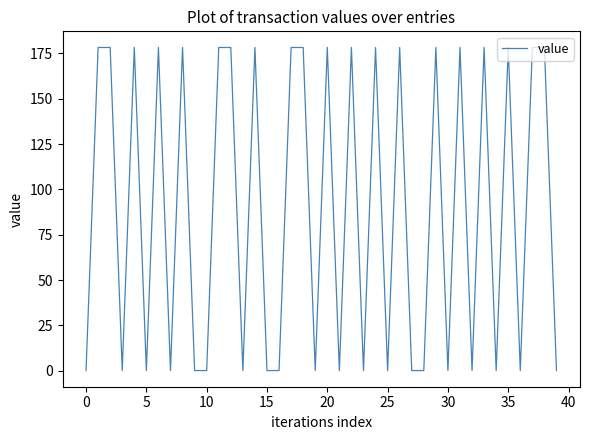

What is the sum of all values?

3568.5